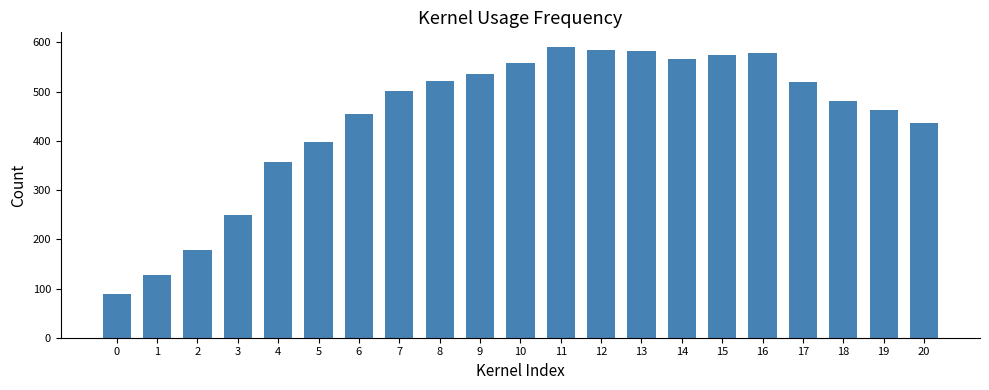

Are the bars horizontal?

No